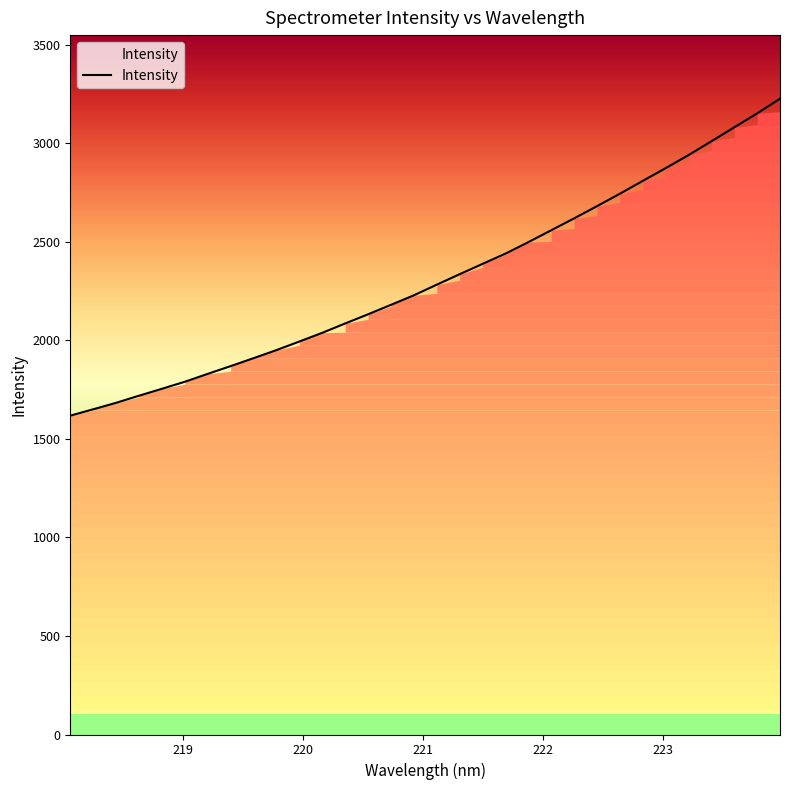

What is the smallest value displayed?

1617.6